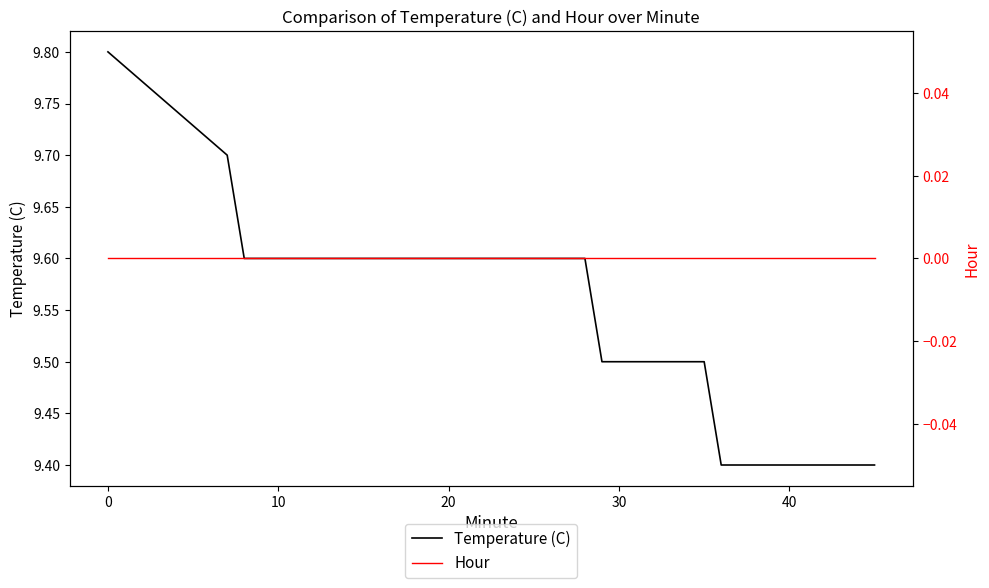

At how many categories does at least one series exceed 3?

40